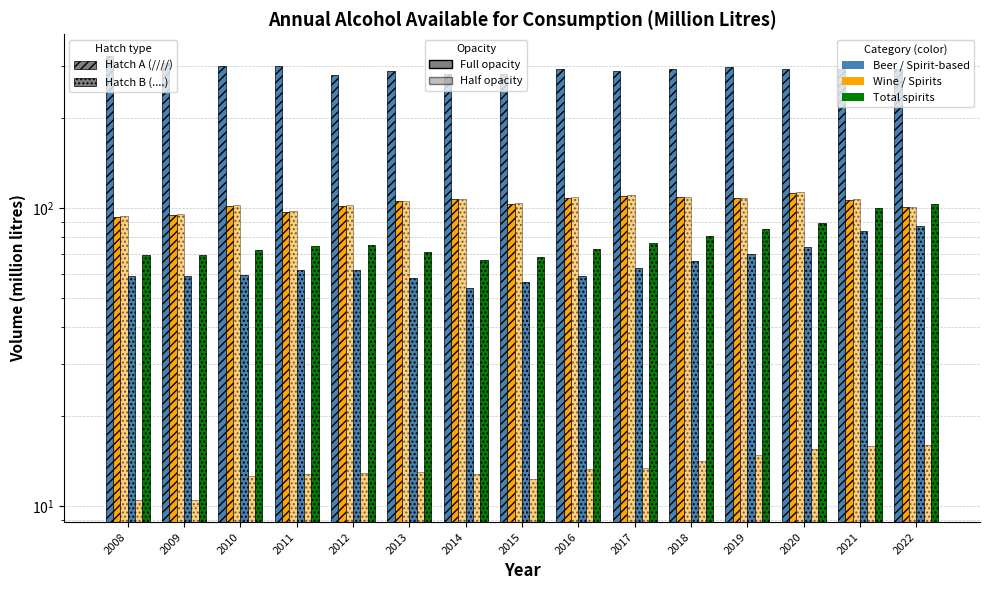

What is the highest value of the Table wine series?

112.5